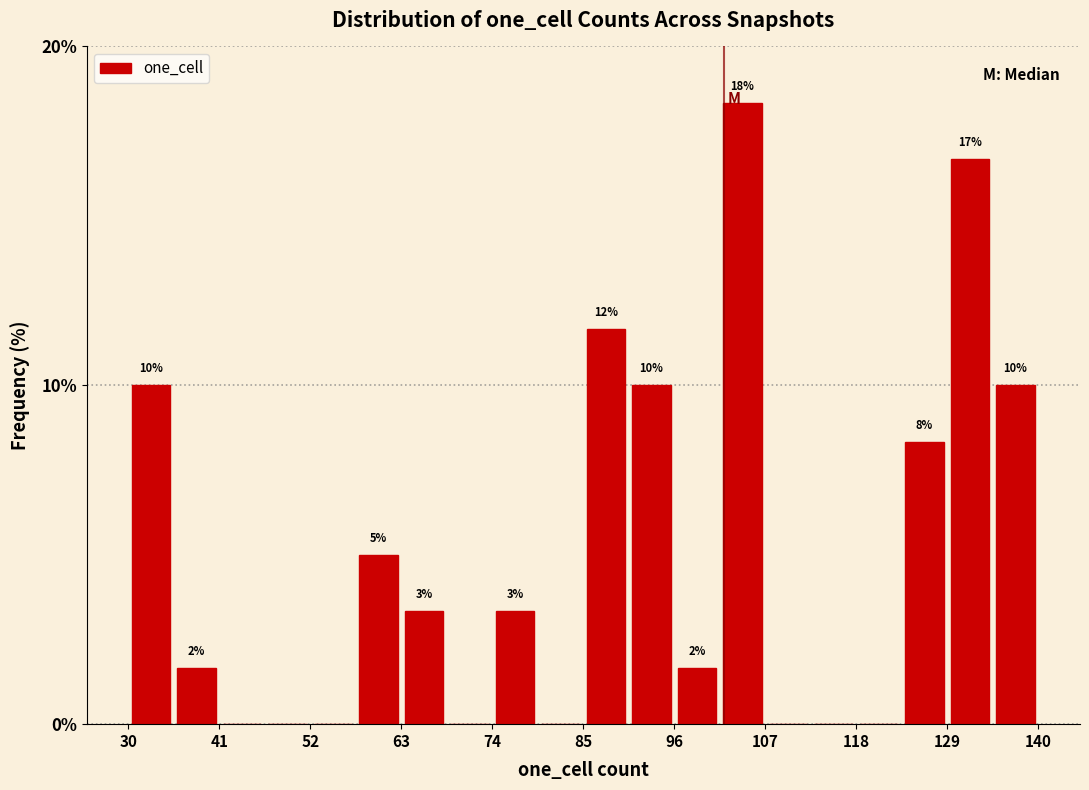

Around what value on the x-axis is the tallest bar? Give the approximate position of its centre, as read against the axis.

104